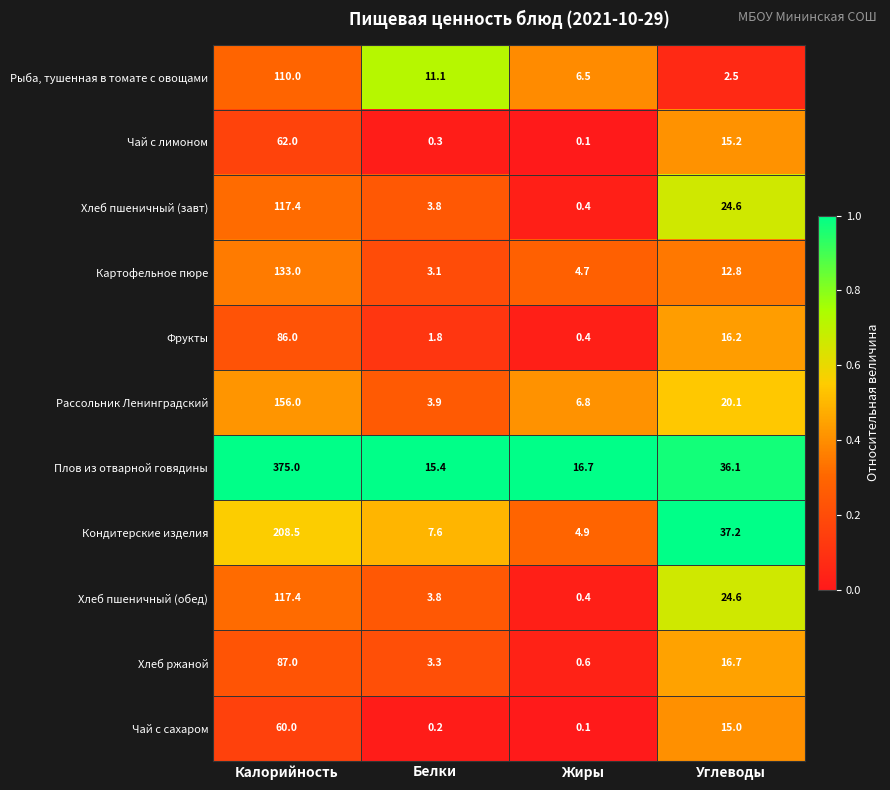

Count the number of categories in the chart.

4